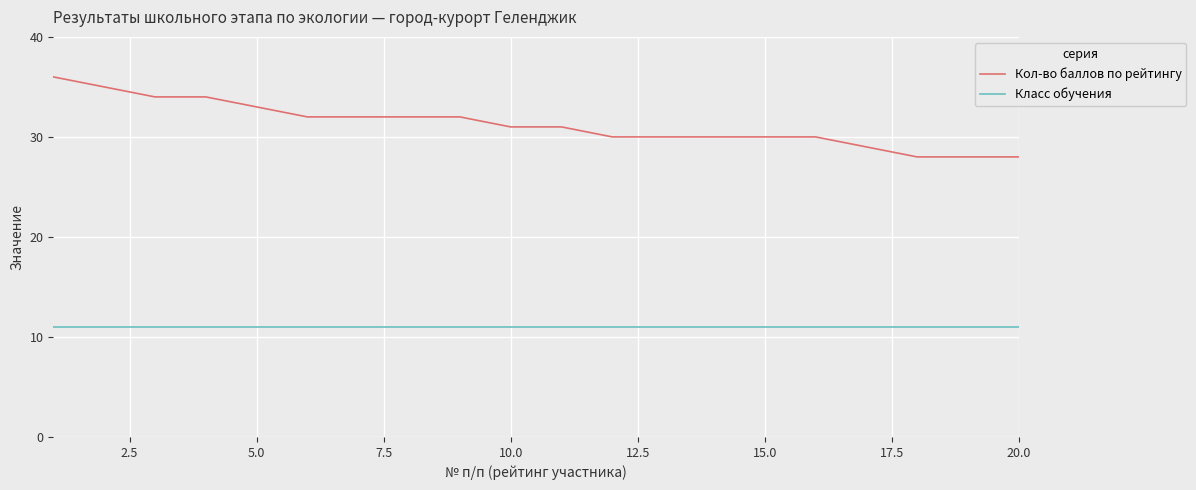

True or false: Кол-во баллов по рейтингу and Класс обучения intersect in this chart.

False